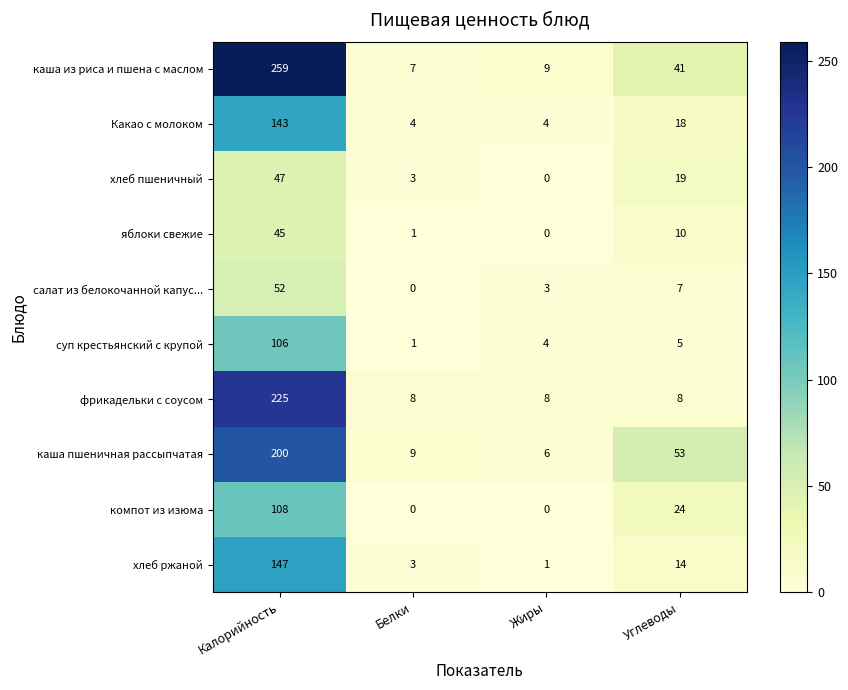

At which category is the sum across all series the highest?

Калорийность